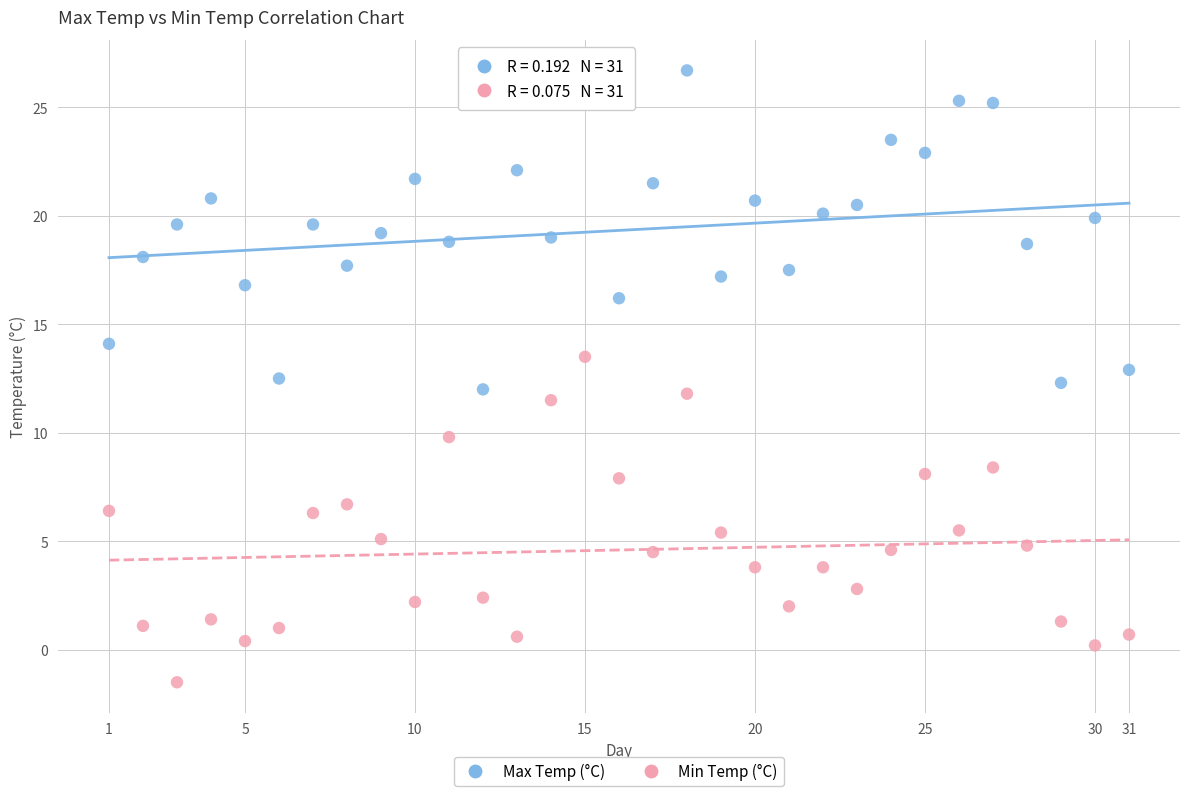

What is the X range (max minus min) for the scatter plot?

30.0